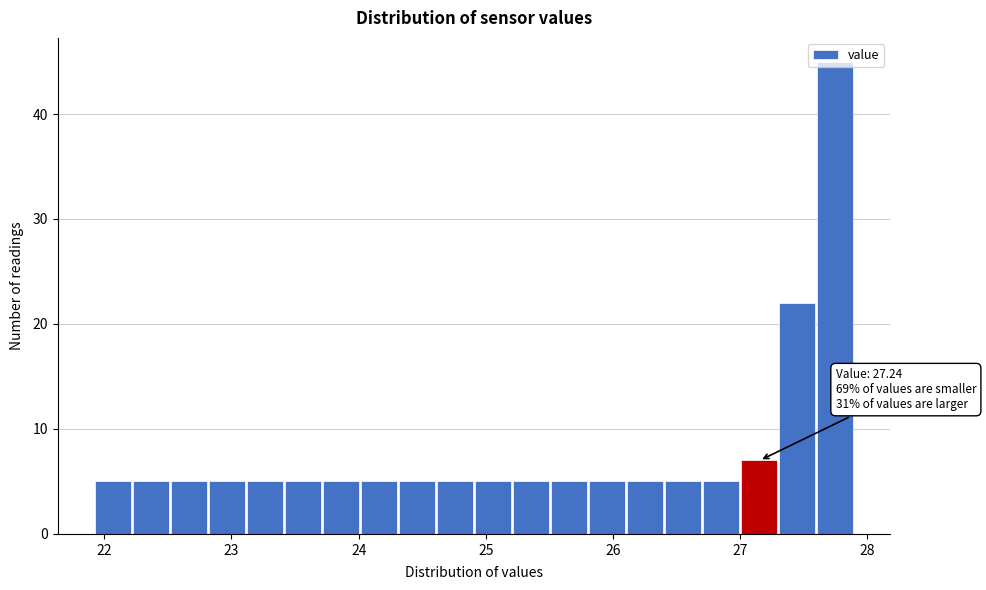

Around what value on the x-axis is the tallest bar? Give the approximate position of its centre, as read against the axis.

27.7